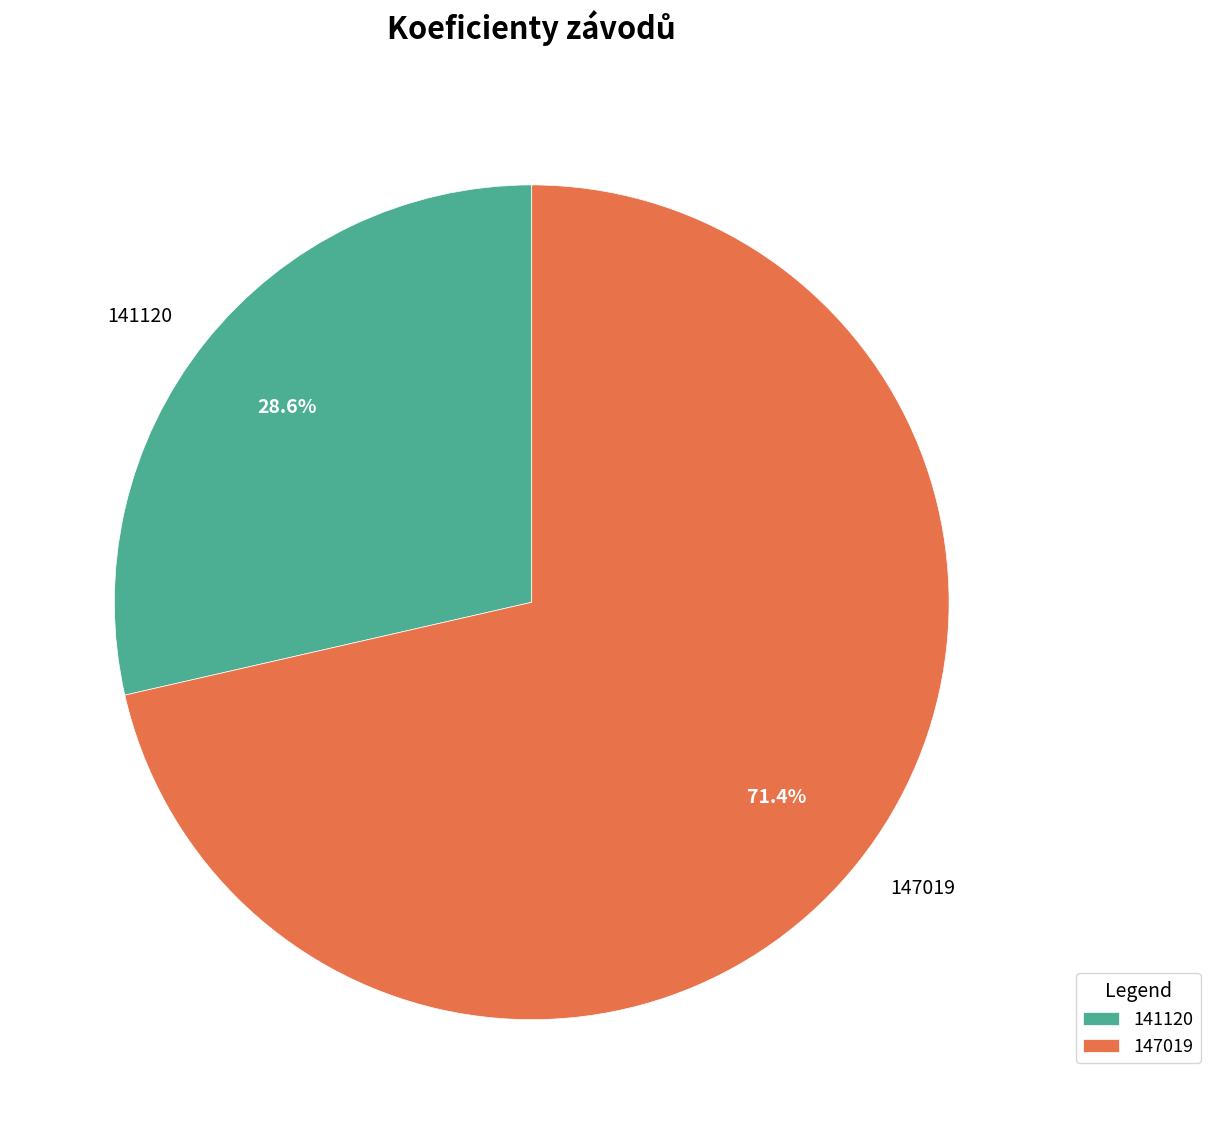

Which has a higher value, 141120 or 147019?

147019